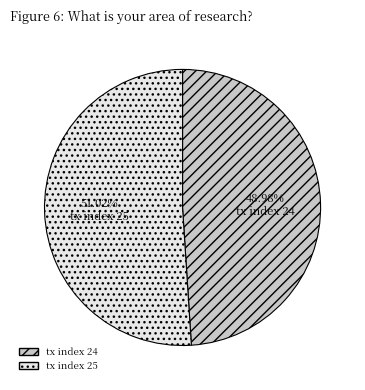

Is the sum of tx index 24 and tx index 25 greater than half?

Yes